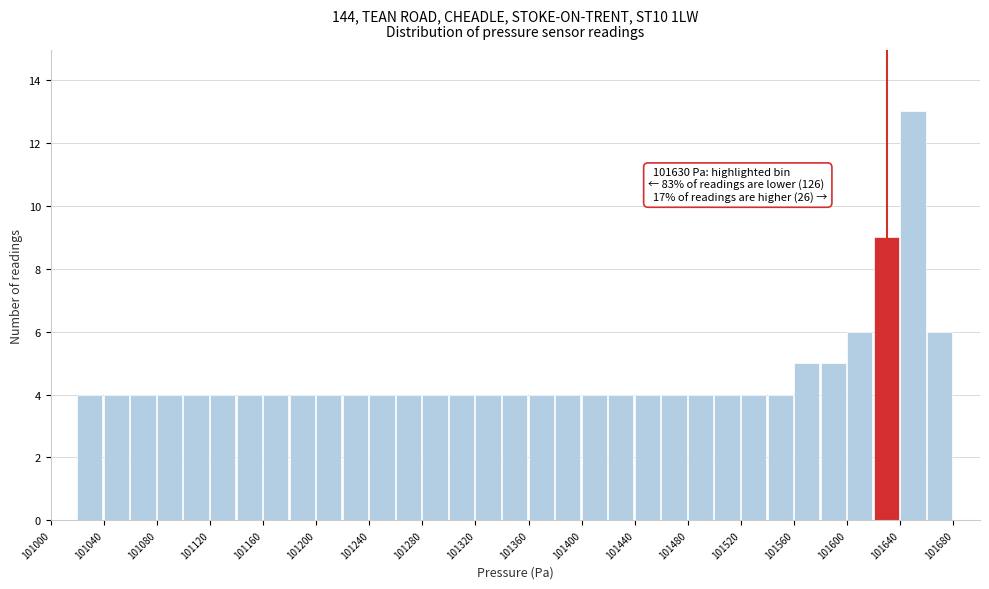

Over which range of the x-axis is the bar tallest?

101640 to 101660